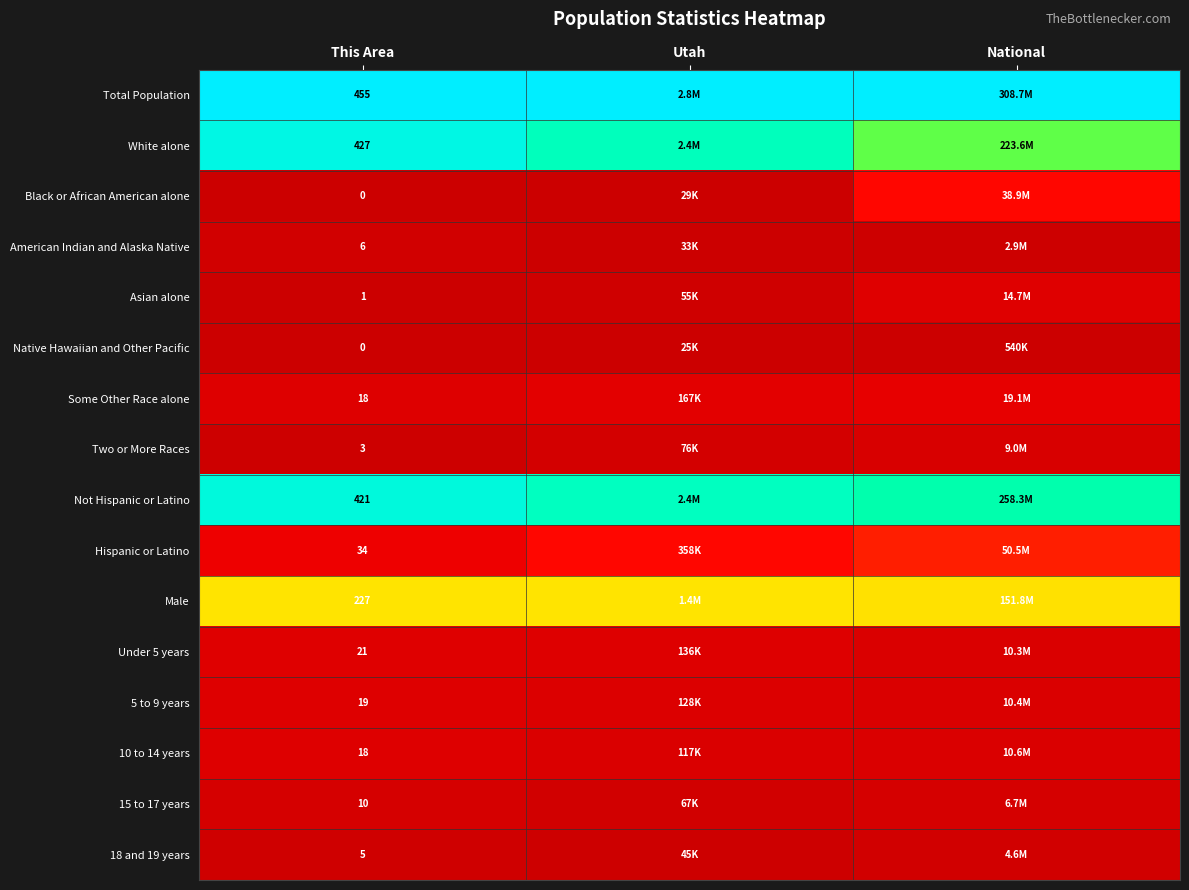

Is it true that Under 5 years equals 0.1 at This Area?

False